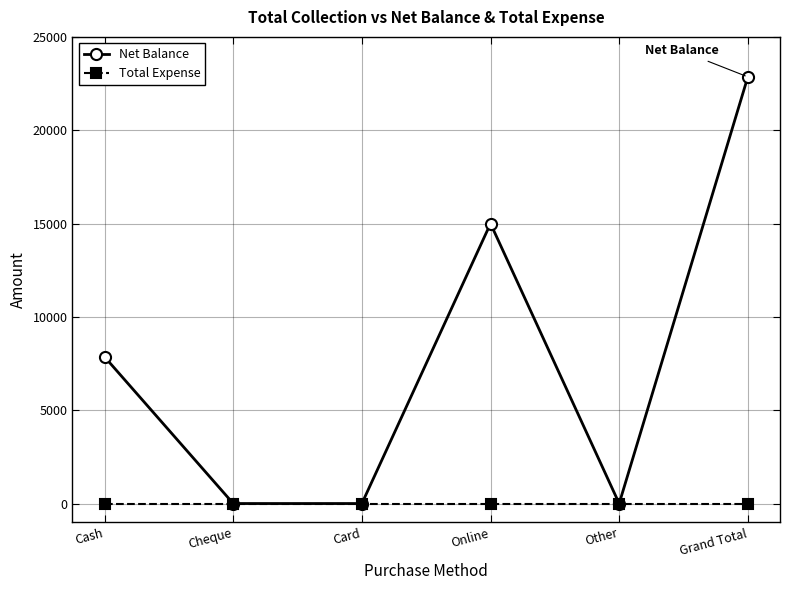

Does the chart have visible grid lines?

Yes